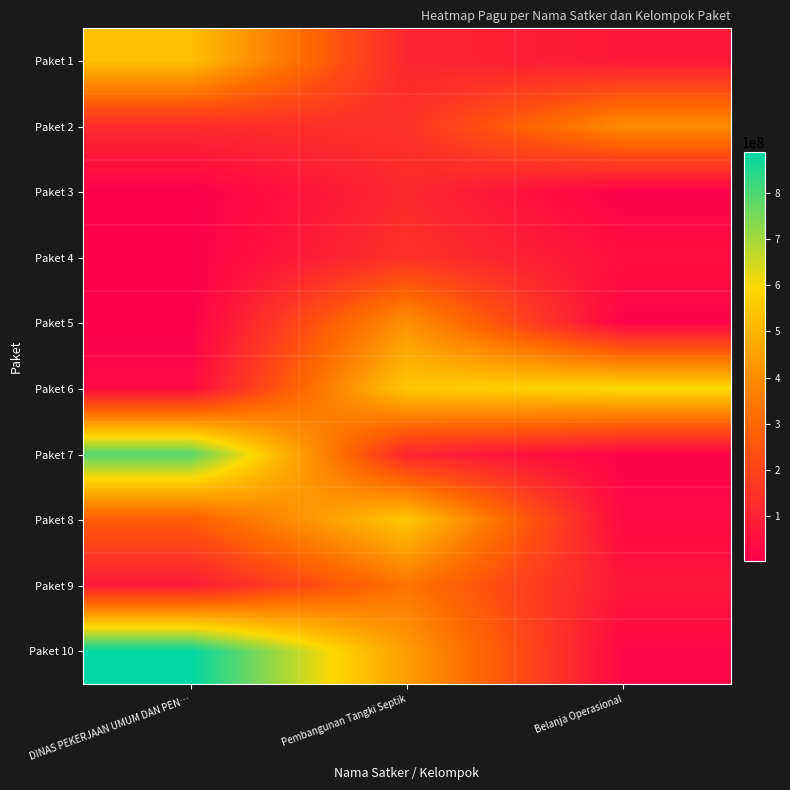

At how many categories does at least one series exceed 207872381?

3